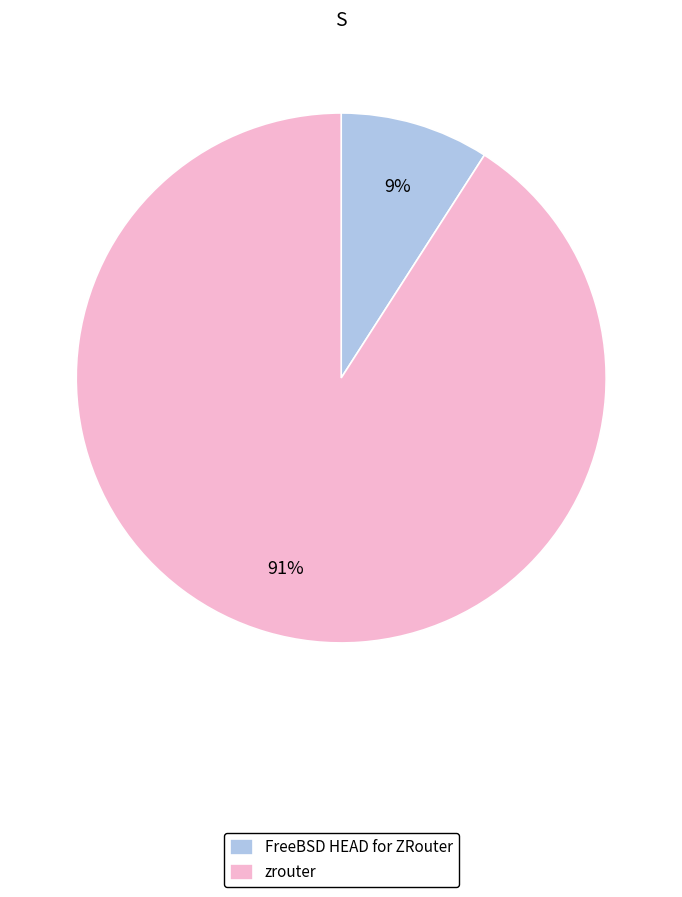

True or false: zrouter accounts for 83% of the total.

False